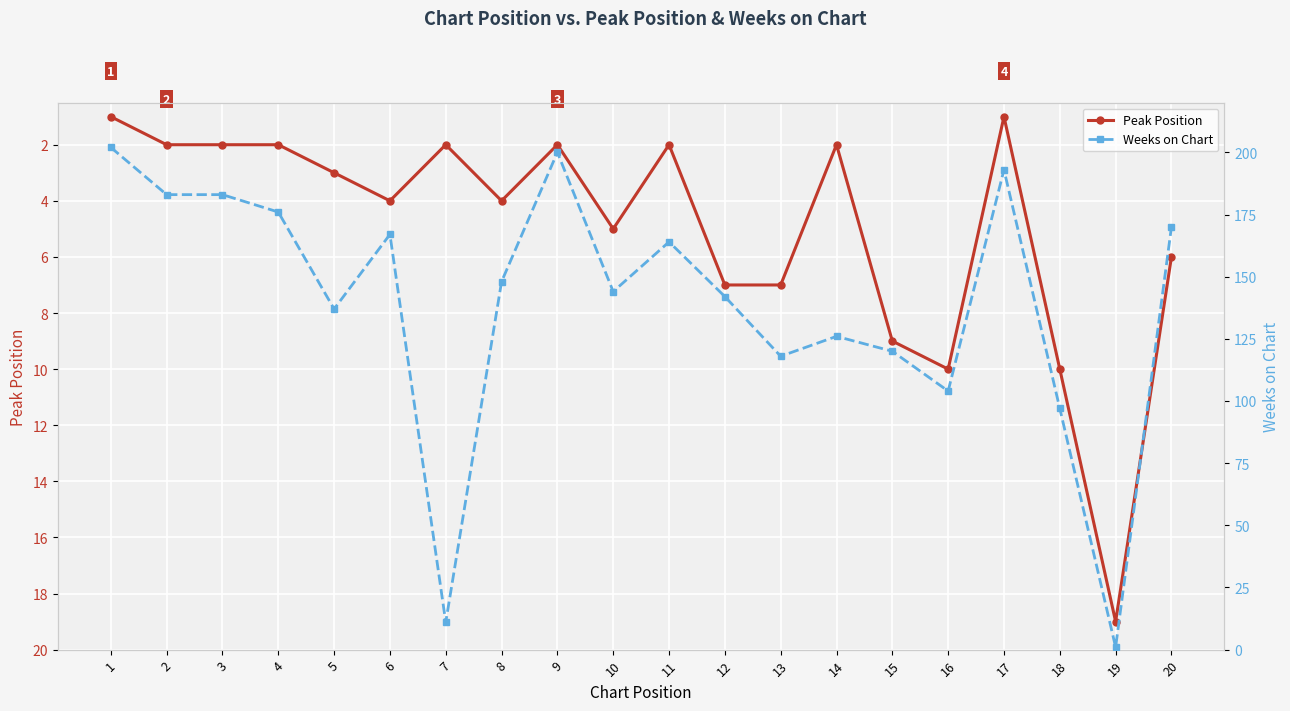

At which category does Weeks on Chart reach its first local valley?

5